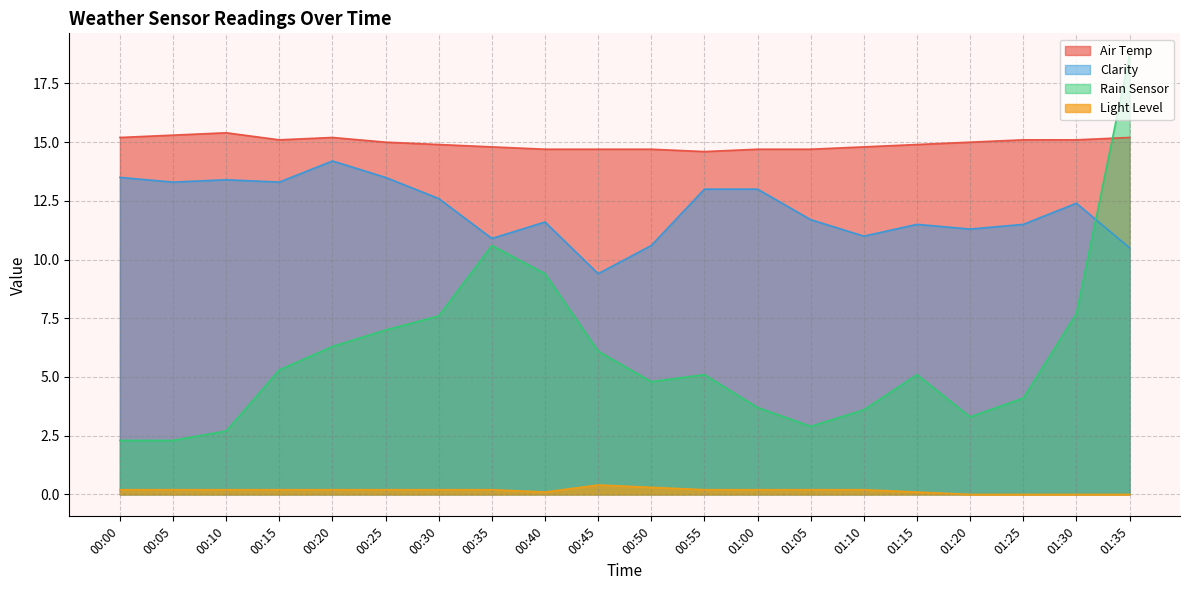

Reading right to left, transcribe all the data shown in this chart.

Air Temp: 15.2	15.1	15.1	15.0	14.9	14.8	14.7	14.7	14.6	14.7	14.7	14.7	14.8	14.9	15.0	15.2	15.1	15.4	15.3	15.2
Clarity: 10.5	12.4	11.5	11.3	11.5	11.0	11.7	13.0	13.0	10.6	9.4	11.6	10.9	12.6	13.5	14.2	13.3	13.4	13.3	13.5
Rain Sensor: 18.7	7.7	4.1	3.3	5.1	3.6	2.9	3.7	5.1	4.8	6.1	9.4	10.6	7.6	7.0	6.3	5.3	2.7	2.3	2.3
Light Level: 0.0	0.0	0.0	0.0	0.1	0.2	0.2	0.2	0.2	0.3	0.4	0.1	0.2	0.2	0.2	0.2	0.2	0.2	0.2	0.2